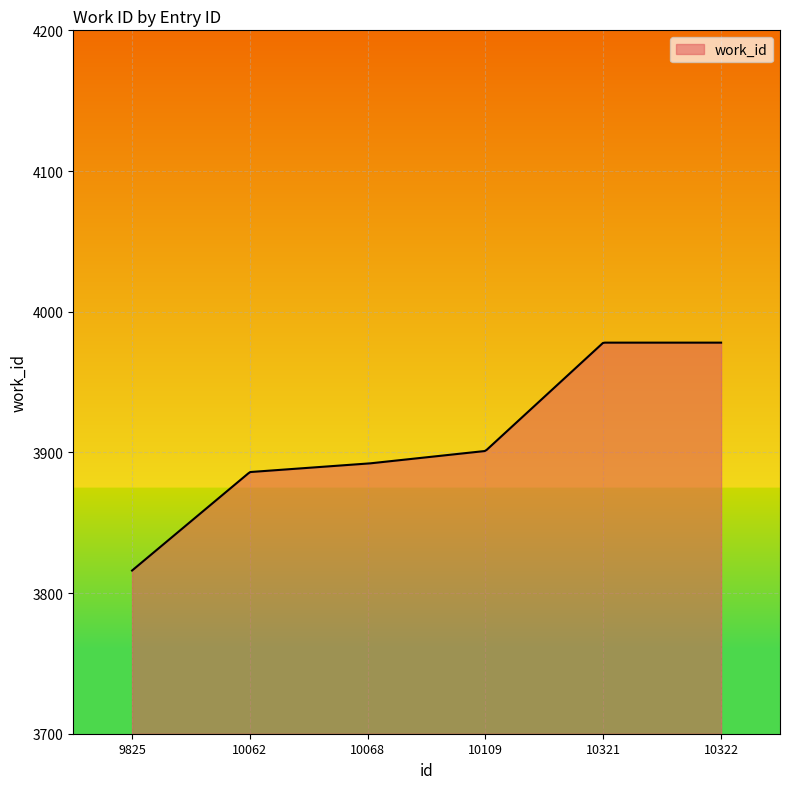

What is the difference between the maximum and minimum values?

162.0